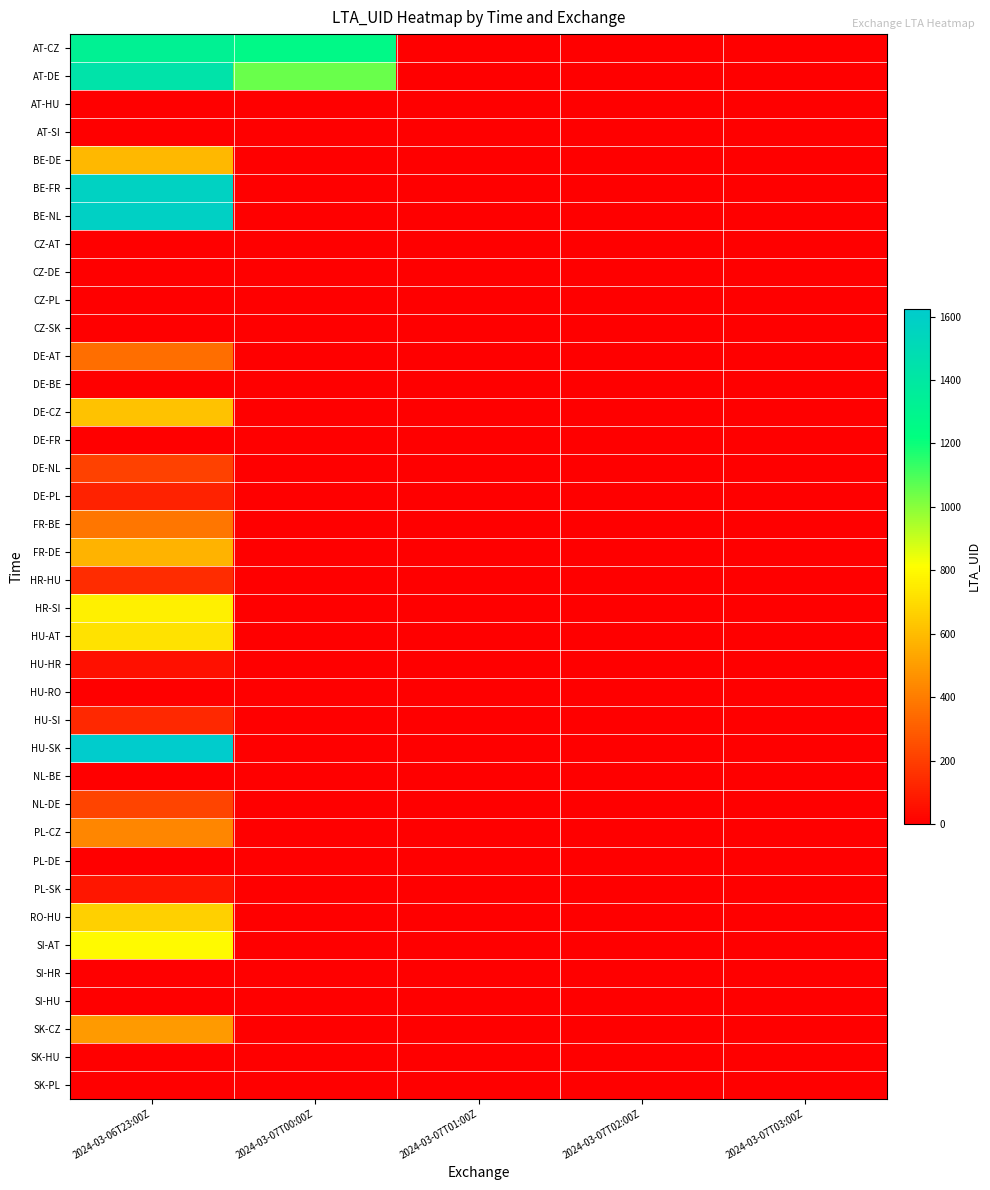

Reading left to right, list all the values displayed in this chart.

AT-CZ: 2024-03-06T23:00Z=1322	2024-03-07T00:00Z=1261	2024-03-07T01:00Z=0	2024-03-07T02:00Z=0	2024-03-07T03:00Z=0
AT-DE: 2024-03-06T23:00Z=1439	2024-03-07T00:00Z=1052	2024-03-07T01:00Z=0	2024-03-07T02:00Z=0	2024-03-07T03:00Z=0
AT-HU: 2024-03-06T23:00Z=0	2024-03-07T00:00Z=0	2024-03-07T01:00Z=0	2024-03-07T02:00Z=0	2024-03-07T03:00Z=0
AT-SI: 2024-03-06T23:00Z=0	2024-03-07T00:00Z=0	2024-03-07T01:00Z=0	2024-03-07T02:00Z=0	2024-03-07T03:00Z=0
BE-DE: 2024-03-06T23:00Z=586	2024-03-07T00:00Z=0	2024-03-07T01:00Z=0	2024-03-07T02:00Z=0	2024-03-07T03:00Z=0
BE-FR: 2024-03-06T23:00Z=1569	2024-03-07T00:00Z=0	2024-03-07T01:00Z=0	2024-03-07T02:00Z=0	2024-03-07T03:00Z=0
BE-NL: 2024-03-06T23:00Z=1581	2024-03-07T00:00Z=0	2024-03-07T01:00Z=0	2024-03-07T02:00Z=0	2024-03-07T03:00Z=0
CZ-AT: 2024-03-06T23:00Z=0	2024-03-07T00:00Z=0	2024-03-07T01:00Z=0	2024-03-07T02:00Z=0	2024-03-07T03:00Z=0
CZ-DE: 2024-03-06T23:00Z=0	2024-03-07T00:00Z=0	2024-03-07T01:00Z=0	2024-03-07T02:00Z=0	2024-03-07T03:00Z=0
CZ-PL: 2024-03-06T23:00Z=0	2024-03-07T00:00Z=0	2024-03-07T01:00Z=0	2024-03-07T02:00Z=0	2024-03-07T03:00Z=0
CZ-SK: 2024-03-06T23:00Z=0	2024-03-07T00:00Z=0	2024-03-07T01:00Z=0	2024-03-07T02:00Z=0	2024-03-07T03:00Z=0
DE-AT: 2024-03-06T23:00Z=355	2024-03-07T00:00Z=0	2024-03-07T01:00Z=0	2024-03-07T02:00Z=0	2024-03-07T03:00Z=0
DE-BE: 2024-03-06T23:00Z=0	2024-03-07T00:00Z=0	2024-03-07T01:00Z=0	2024-03-07T02:00Z=0	2024-03-07T03:00Z=0
DE-CZ: 2024-03-06T23:00Z=619	2024-03-07T00:00Z=0	2024-03-07T01:00Z=0	2024-03-07T02:00Z=0	2024-03-07T03:00Z=0
DE-FR: 2024-03-06T23:00Z=0	2024-03-07T00:00Z=0	2024-03-07T01:00Z=0	2024-03-07T02:00Z=0	2024-03-07T03:00Z=0
DE-NL: 2024-03-06T23:00Z=213	2024-03-07T00:00Z=0	2024-03-07T01:00Z=0	2024-03-07T02:00Z=0	2024-03-07T03:00Z=0
DE-PL: 2024-03-06T23:00Z=112	2024-03-07T00:00Z=0	2024-03-07T01:00Z=0	2024-03-07T02:00Z=0	2024-03-07T03:00Z=0
FR-BE: 2024-03-06T23:00Z=380	2024-03-07T00:00Z=0	2024-03-07T01:00Z=0	2024-03-07T02:00Z=0	2024-03-07T03:00Z=0
FR-DE: 2024-03-06T23:00Z=574	2024-03-07T00:00Z=0	2024-03-07T01:00Z=0	2024-03-07T02:00Z=0	2024-03-07T03:00Z=0
HR-HU: 2024-03-06T23:00Z=144	2024-03-07T00:00Z=0	2024-03-07T01:00Z=0	2024-03-07T02:00Z=0	2024-03-07T03:00Z=0
HR-SI: 2024-03-06T23:00Z=762	2024-03-07T00:00Z=0	2024-03-07T01:00Z=0	2024-03-07T02:00Z=0	2024-03-07T03:00Z=0
HU-AT: 2024-03-06T23:00Z=721	2024-03-07T00:00Z=0	2024-03-07T01:00Z=0	2024-03-07T02:00Z=0	2024-03-07T03:00Z=0
HU-HR: 2024-03-06T23:00Z=55	2024-03-07T00:00Z=0	2024-03-07T01:00Z=0	2024-03-07T02:00Z=0	2024-03-07T03:00Z=0
HU-RO: 2024-03-06T23:00Z=0	2024-03-07T00:00Z=0	2024-03-07T01:00Z=0	2024-03-07T02:00Z=0	2024-03-07T03:00Z=0
HU-SI: 2024-03-06T23:00Z=127	2024-03-07T00:00Z=0	2024-03-07T01:00Z=0	2024-03-07T02:00Z=0	2024-03-07T03:00Z=0
HU-SK: 2024-03-06T23:00Z=1625	2024-03-07T00:00Z=0	2024-03-07T01:00Z=0	2024-03-07T02:00Z=0	2024-03-07T03:00Z=0
NL-BE: 2024-03-06T23:00Z=0	2024-03-07T00:00Z=0	2024-03-07T01:00Z=0	2024-03-07T02:00Z=0	2024-03-07T03:00Z=0
NL-DE: 2024-03-06T23:00Z=219	2024-03-07T00:00Z=0	2024-03-07T01:00Z=0	2024-03-07T02:00Z=0	2024-03-07T03:00Z=0
PL-CZ: 2024-03-06T23:00Z=427	2024-03-07T00:00Z=0	2024-03-07T01:00Z=0	2024-03-07T02:00Z=0	2024-03-07T03:00Z=0
PL-DE: 2024-03-06T23:00Z=0	2024-03-07T00:00Z=0	2024-03-07T01:00Z=0	2024-03-07T02:00Z=0	2024-03-07T03:00Z=0
PL-SK: 2024-03-06T23:00Z=72	2024-03-07T00:00Z=0	2024-03-07T01:00Z=0	2024-03-07T02:00Z=0	2024-03-07T03:00Z=0
RO-HU: 2024-03-06T23:00Z=661	2024-03-07T00:00Z=0	2024-03-07T01:00Z=0	2024-03-07T02:00Z=0	2024-03-07T03:00Z=0
SI-AT: 2024-03-06T23:00Z=795	2024-03-07T00:00Z=0	2024-03-07T01:00Z=0	2024-03-07T02:00Z=0	2024-03-07T03:00Z=0
SI-HR: 2024-03-06T23:00Z=0	2024-03-07T00:00Z=0	2024-03-07T01:00Z=0	2024-03-07T02:00Z=0	2024-03-07T03:00Z=0
SI-HU: 2024-03-06T23:00Z=0	2024-03-07T00:00Z=0	2024-03-07T01:00Z=0	2024-03-07T02:00Z=0	2024-03-07T03:00Z=0
SK-CZ: 2024-03-06T23:00Z=495	2024-03-07T00:00Z=0	2024-03-07T01:00Z=0	2024-03-07T02:00Z=0	2024-03-07T03:00Z=0
SK-HU: 2024-03-06T23:00Z=0	2024-03-07T00:00Z=0	2024-03-07T01:00Z=0	2024-03-07T02:00Z=0	2024-03-07T03:00Z=0
SK-PL: 2024-03-06T23:00Z=0	2024-03-07T00:00Z=0	2024-03-07T01:00Z=0	2024-03-07T02:00Z=0	2024-03-07T03:00Z=0